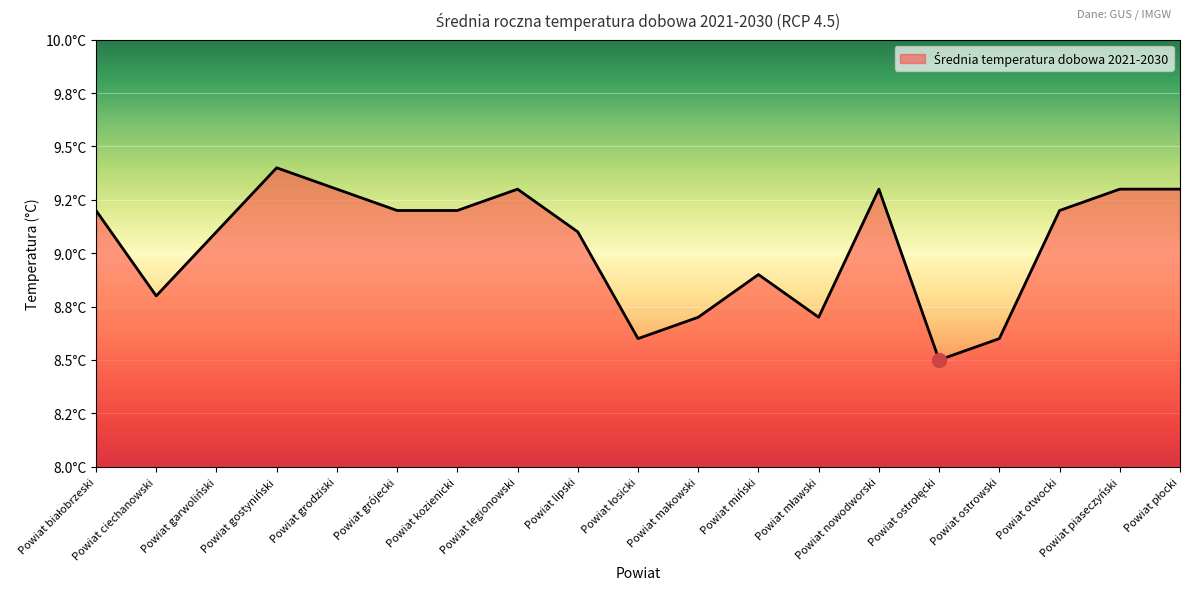

Is this an area chart (filled region under the line)?

Yes